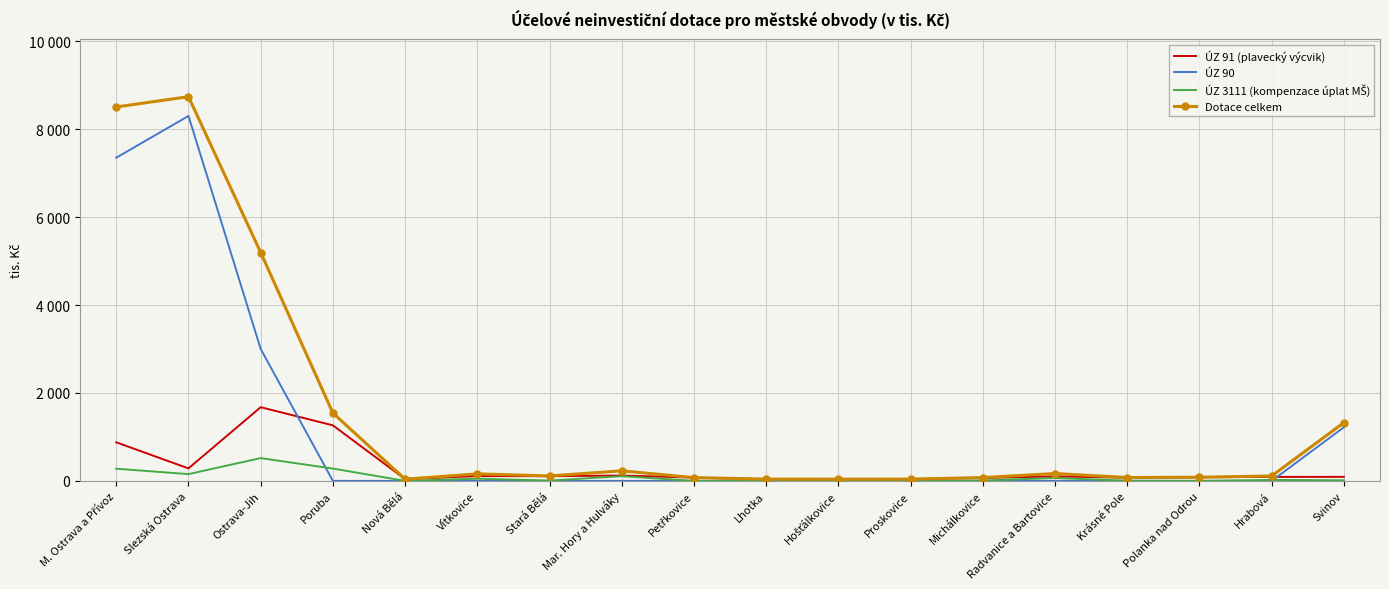

True or false: Dotace celkem and ÚZ 3111 (kompenzace úplat MŠ) intersect in this chart.

False